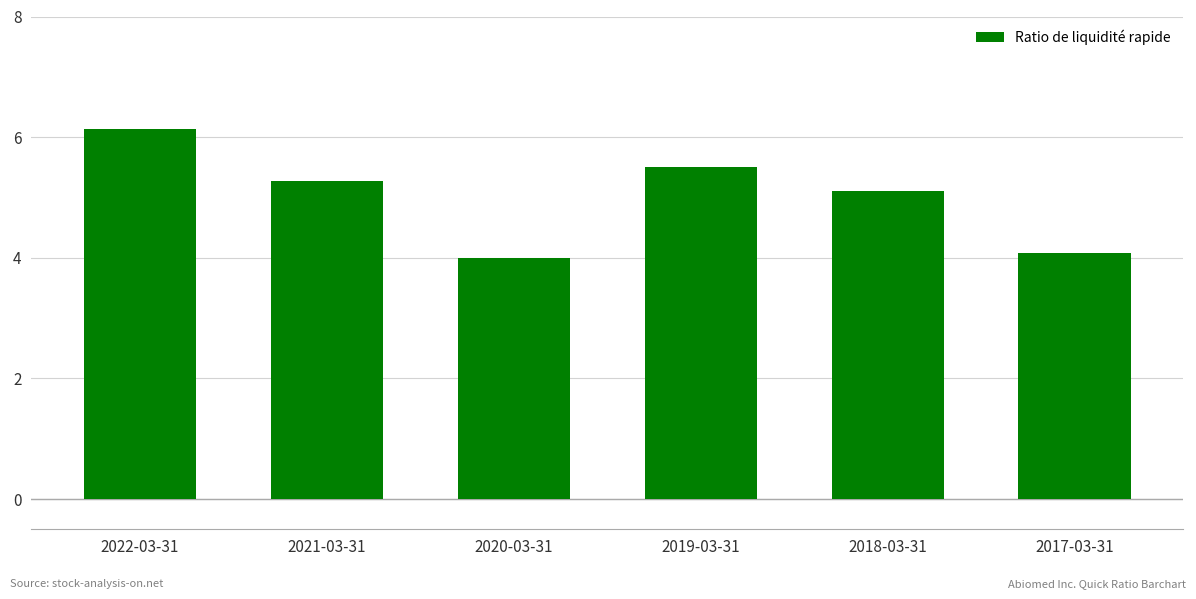

At which label does the data first exceed 5?

2022-03-31